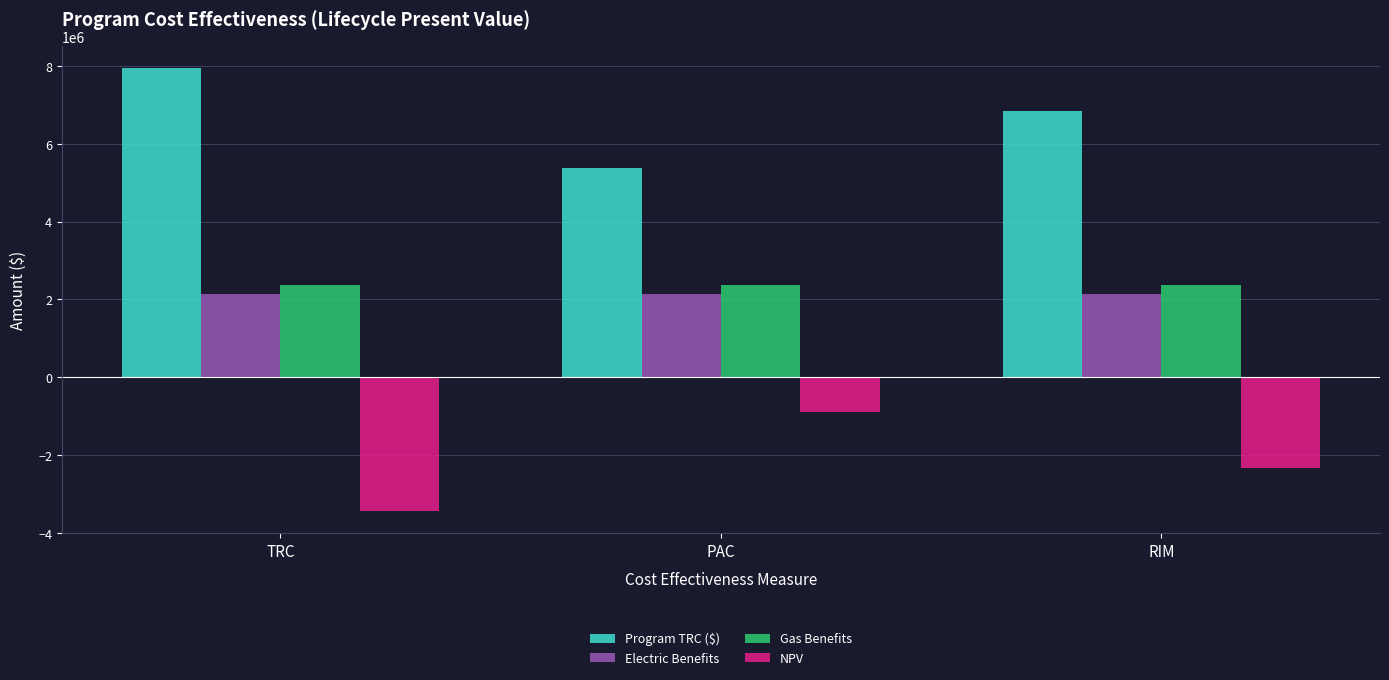

Rank the series by their maximum value, from highest to lowest.

Program TRC ($), Gas Benefits, Electric Benefits, NPV